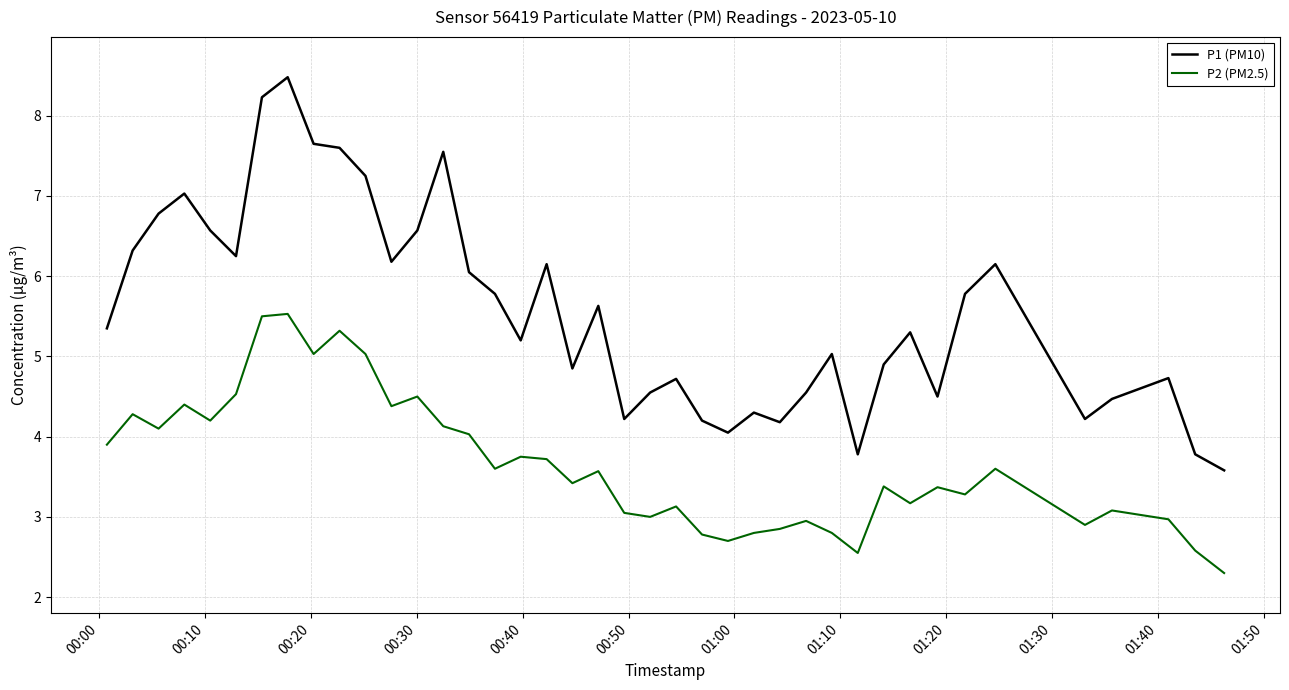

Rank the series by their average value, from lowest to highest.

P2 (PM2.5), P1 (PM10)